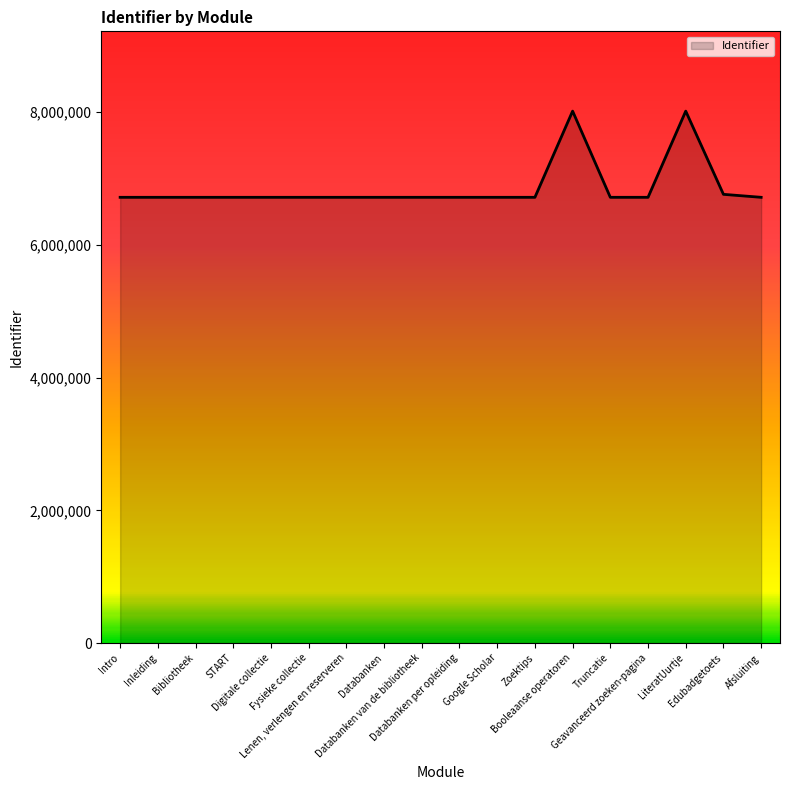

What is the smallest value displayed?

6715723